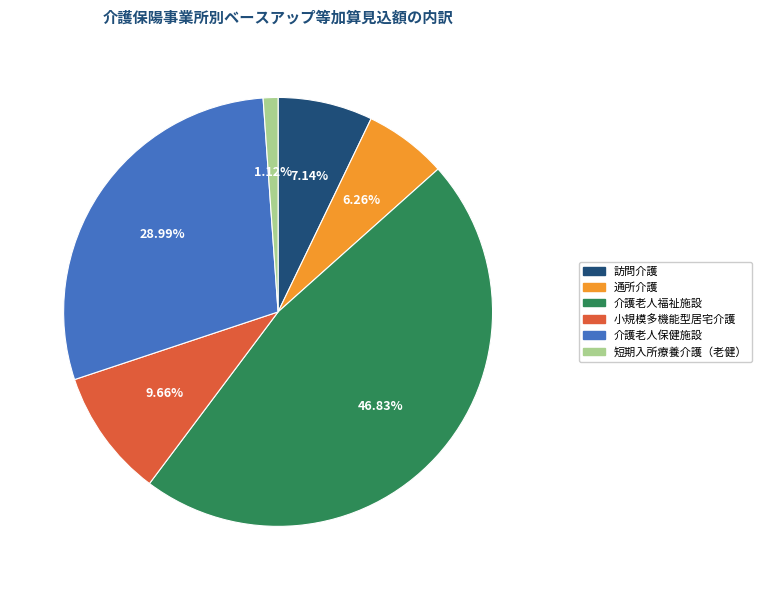

To the nearest percent, what percentage of the pie is 訪問介護?

7%